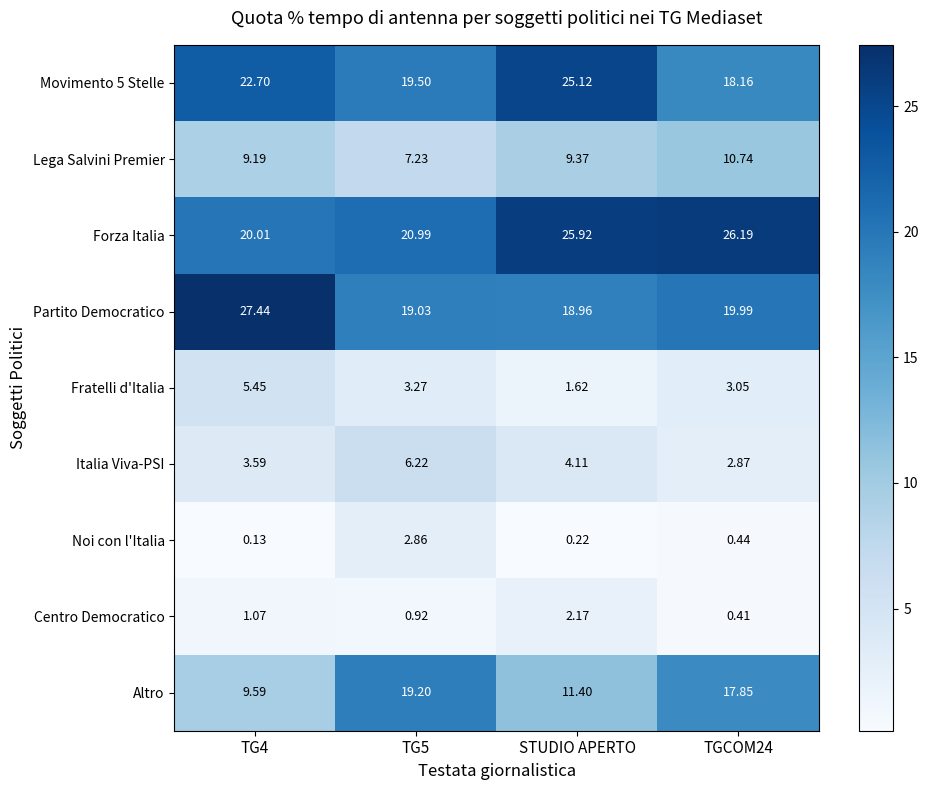

List the series in order of their peak value, highest first.

Partito Democratico, Forza Italia, Movimento 5 Stelle, Altro, Lega Salvini Premier, Italia Viva-PSI, Fratelli d'Italia, Noi con l'Italia, Centro Democratico